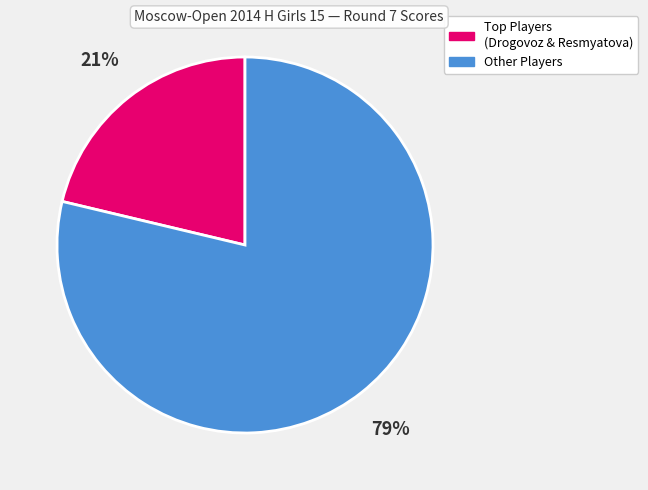

Is it true that Other Players is 68% of the pie?

False